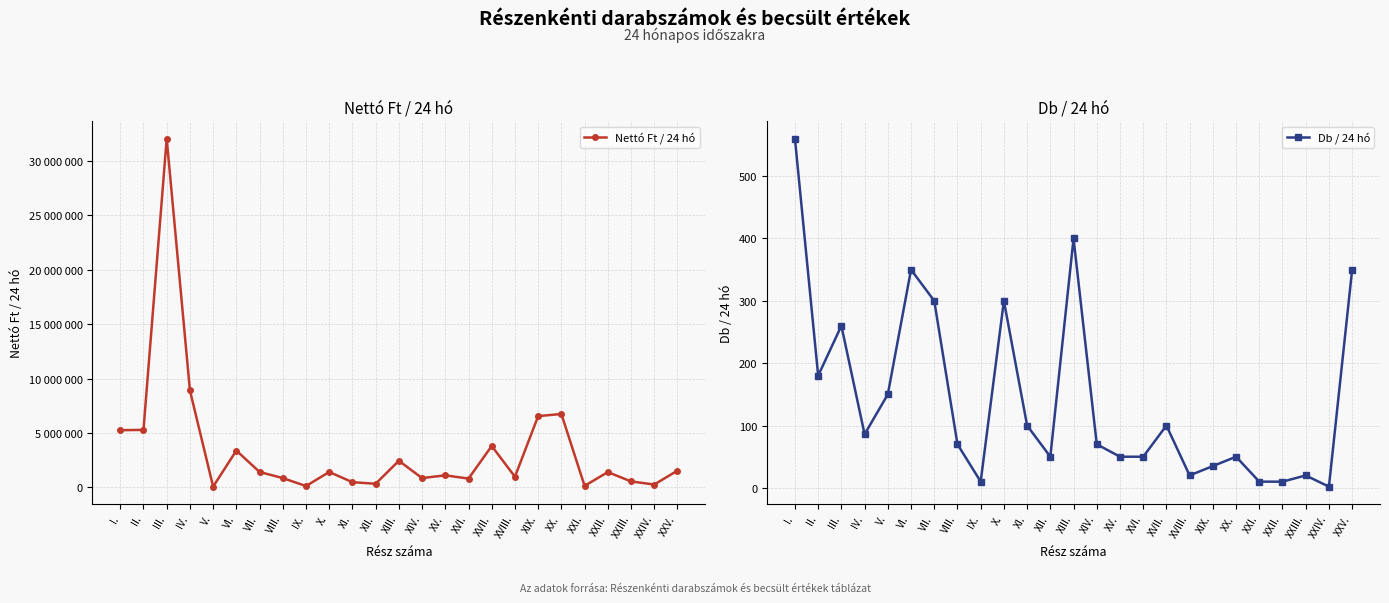

Where is Db / 24 hó nearest to the value 281?

VII.